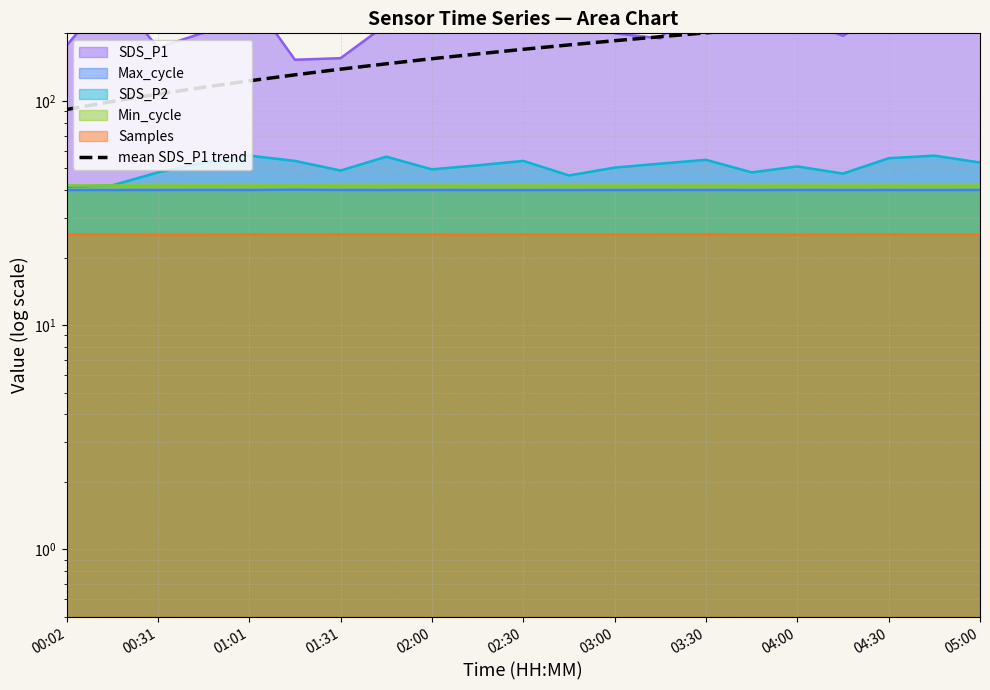

What is the difference between the maximum and second lowest values?

148.7